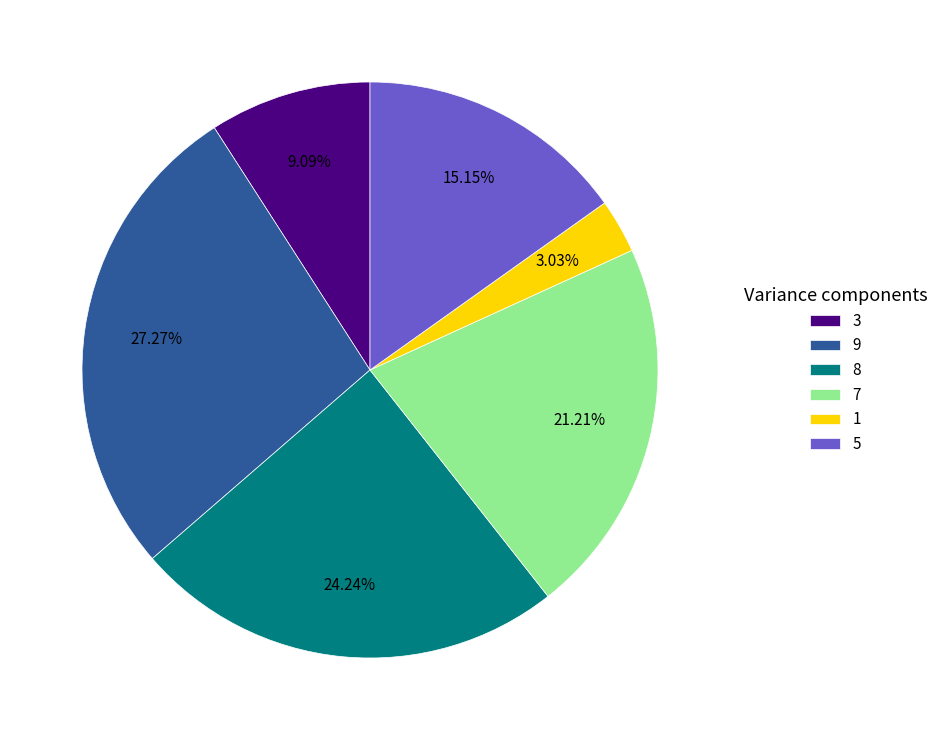

Is there a majority slice in this chart?

No